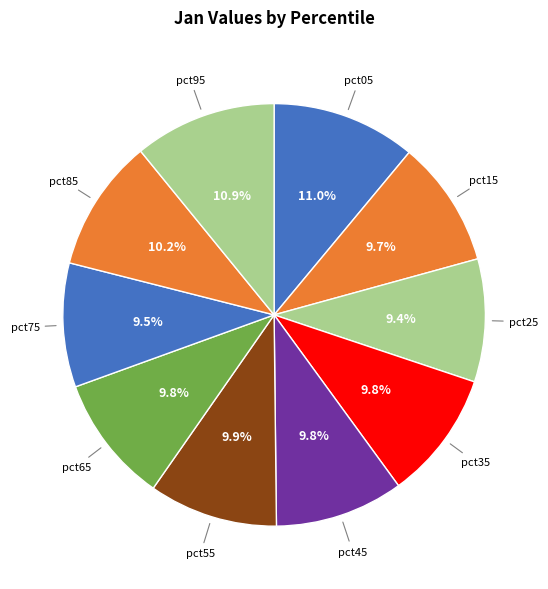

What percentage is NOT represented by pct05?

89.0%